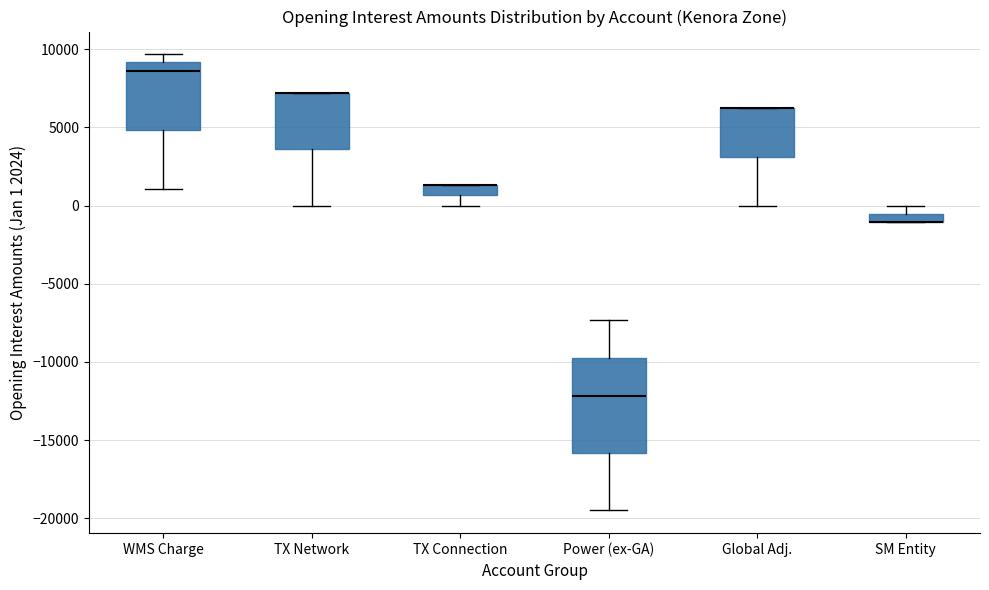

Comparing the boxes themselves (not the whiskers), which one is the tallest?

Power (ex-GA)